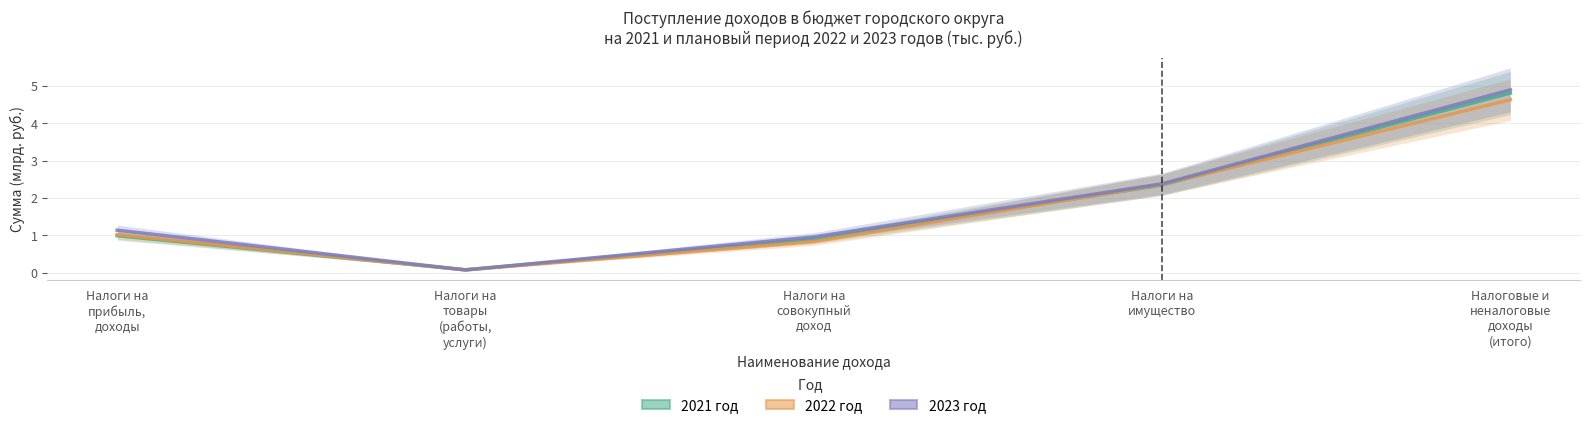

Reading left to right, extract all data points from this chart.

2021 год: 1.0	0.1	0.9	2.3	4.8
2022 год: 1.0	0.1	0.8	2.4	4.6
2023 год: 1.1	0.1	1.0	2.4	4.9